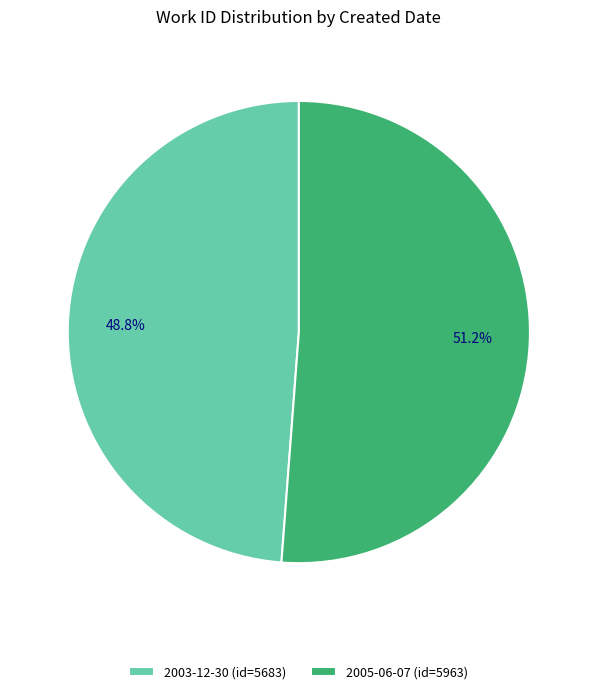

Rank the categories by value from highest to lowest.

2005-06-07, 2003-12-30